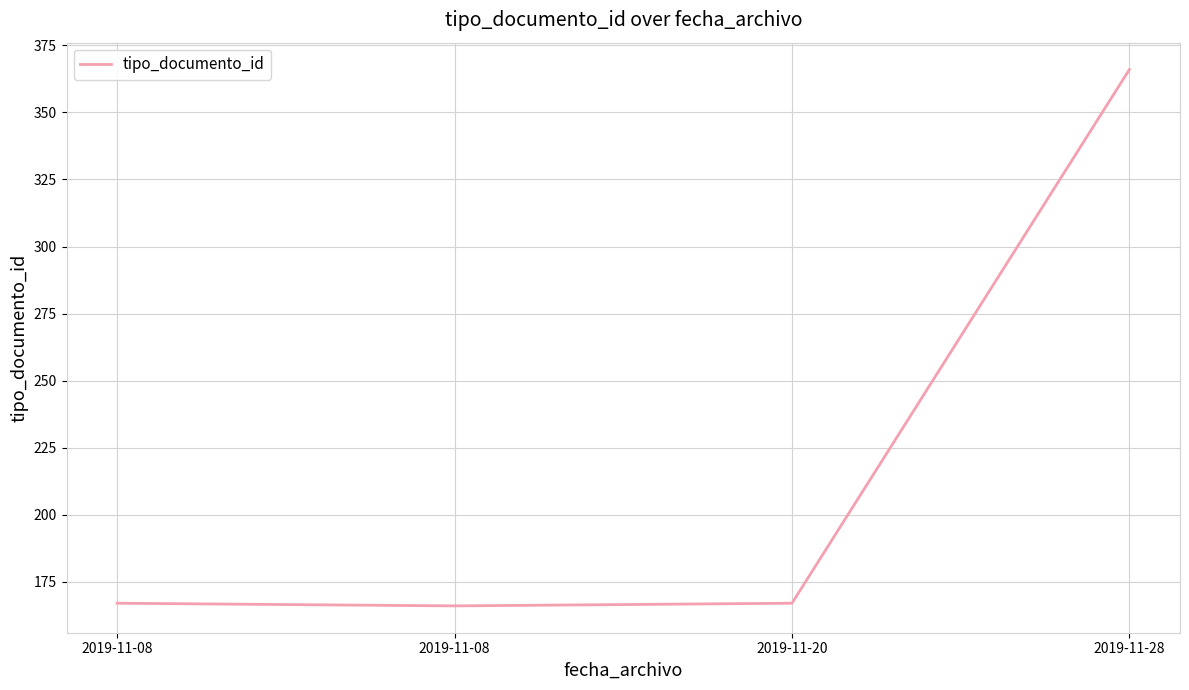

What is the sum of the values at 2019-11-08 and 2019-11-28?

532